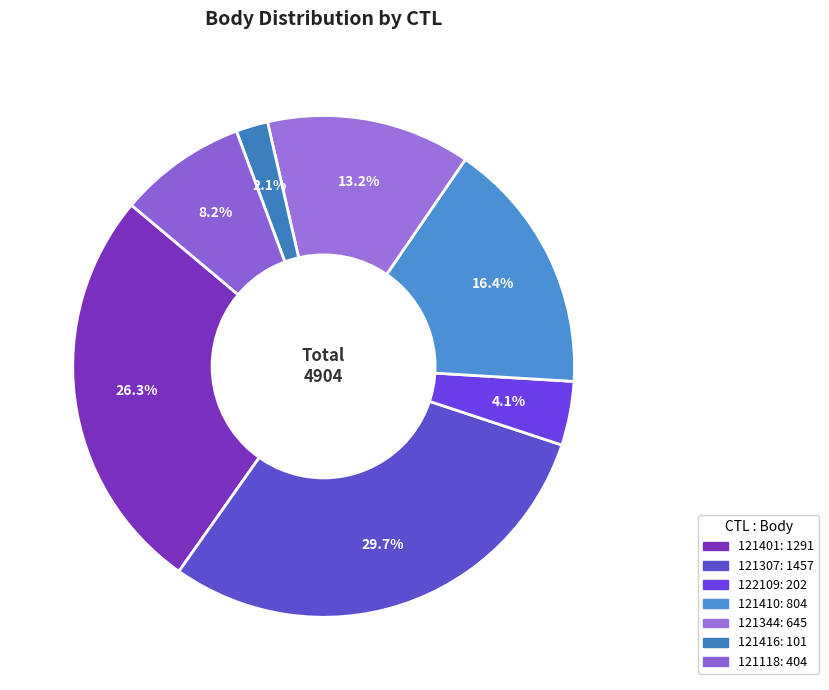

What is the smallest slice in the pie chart?

121416